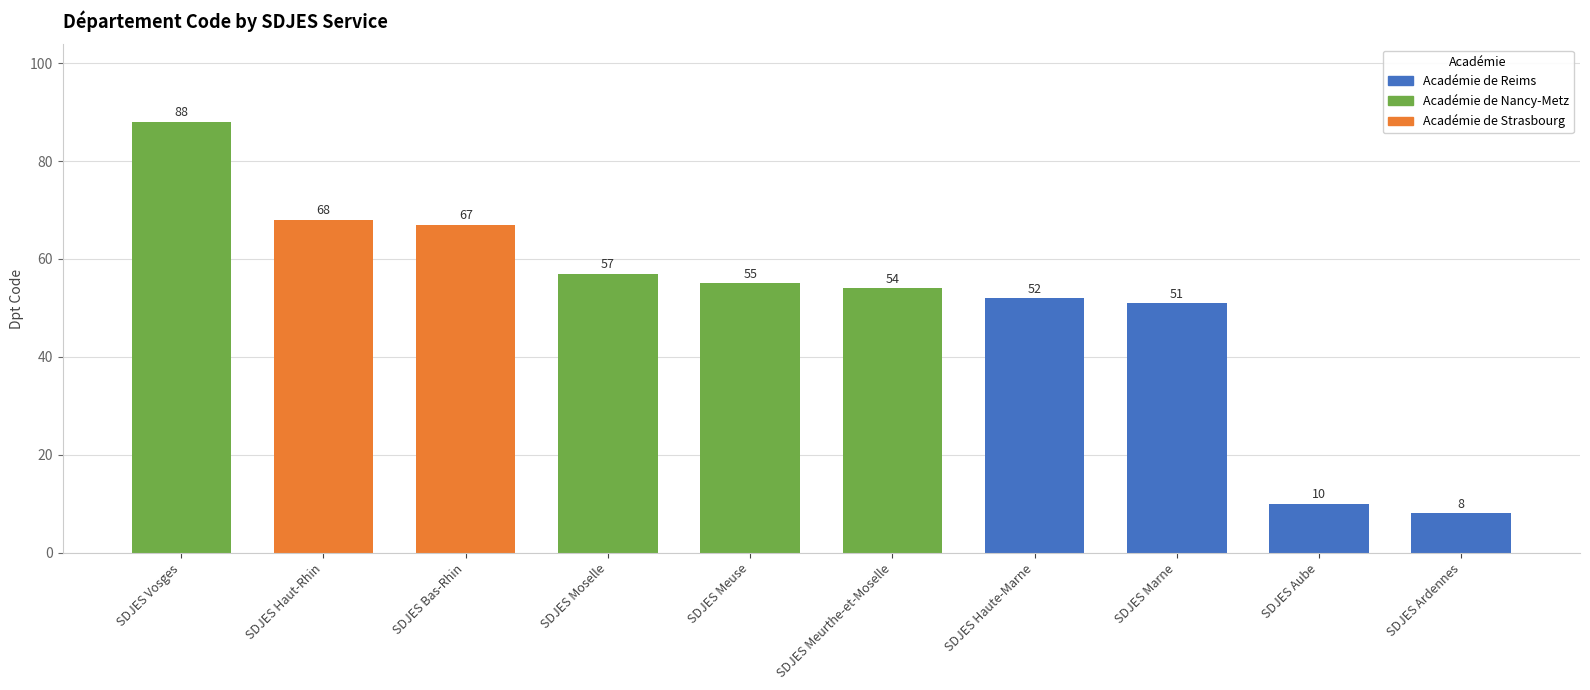

Rank the categories by value from highest to lowest.

SDJES Vosges, SDJES Haut-Rhin, SDJES Bas-Rhin, SDJES Moselle, SDJES Meuse, SDJES Meurthe-et-Moselle, SDJES Haute-Marne, SDJES Marne, SDJES Aube, SDJES Ardennes